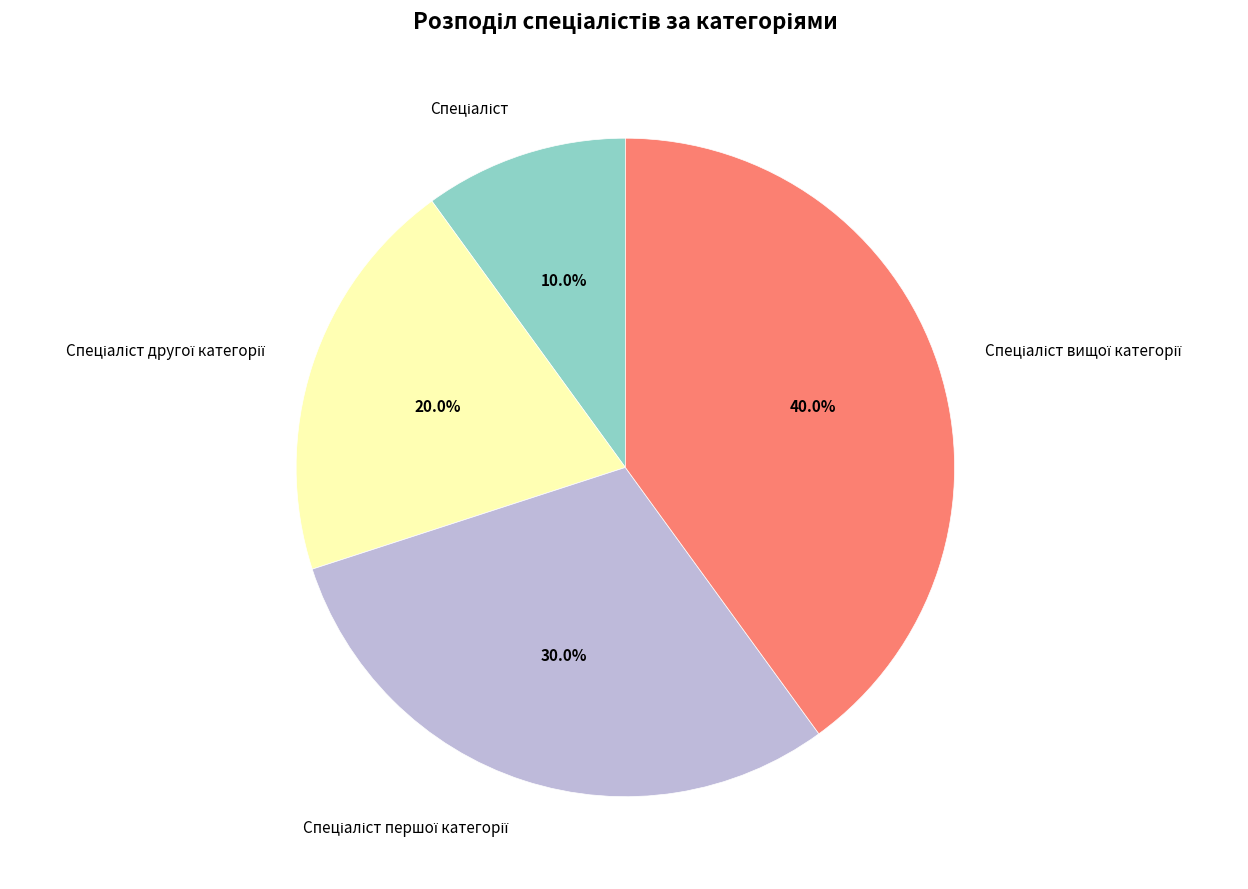

Does any single category account for the majority?

No